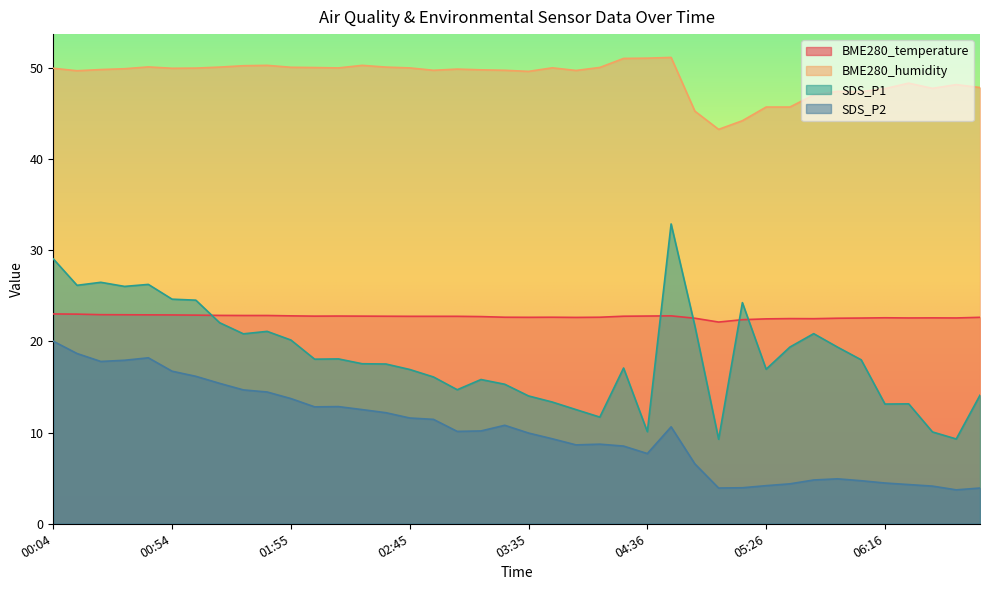

How many categories are shown in the chart?

40